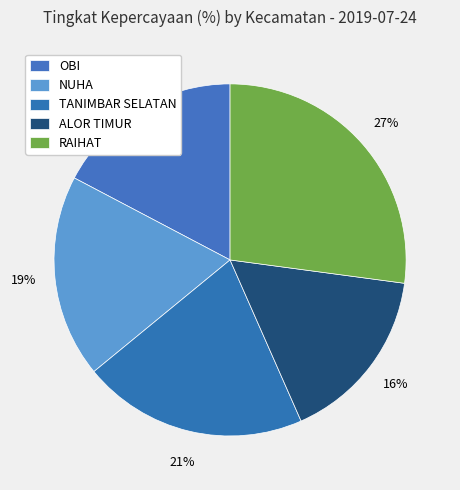

To the nearest percent, what is the average slice percentage?

20%